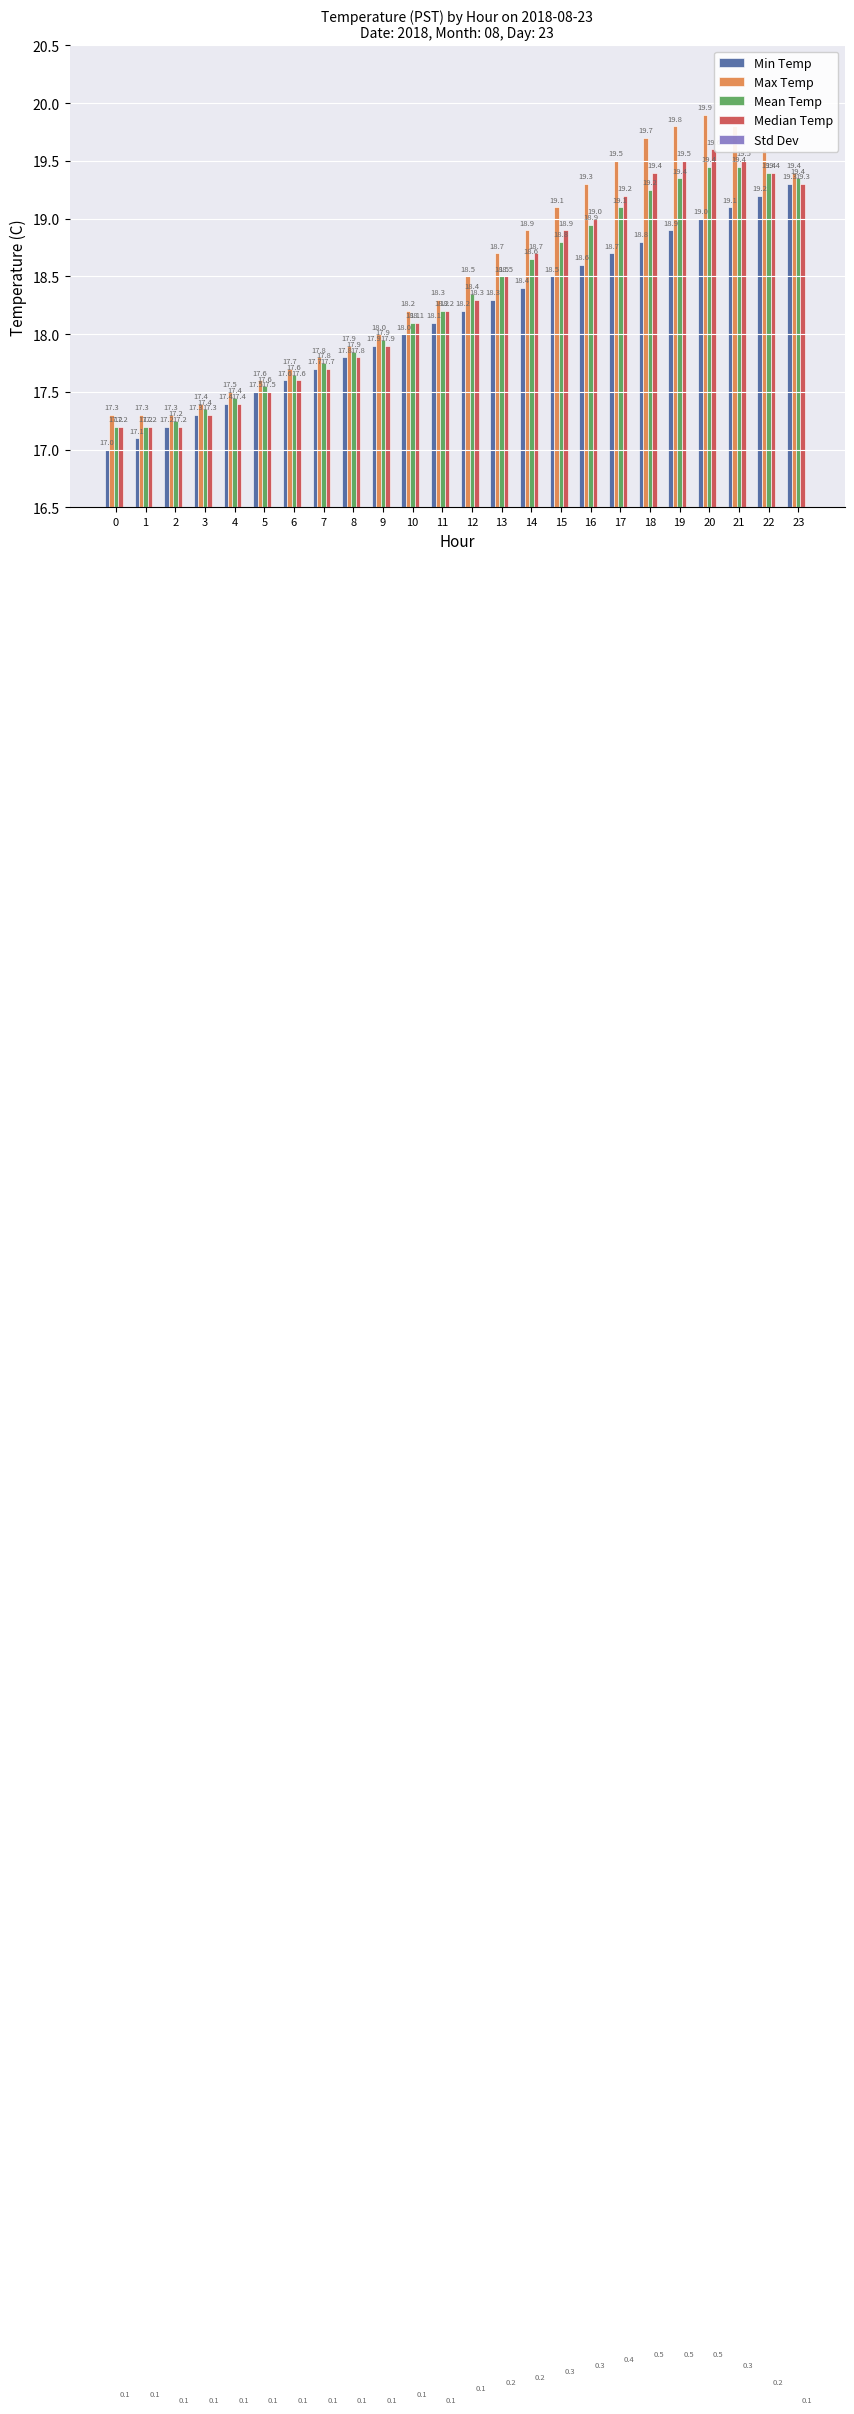

Reading left to right, what are all the values shown in this chart?

Min Temp: 17.0	17.1	17.2	17.3	17.4	17.5	17.6	17.7	17.8	17.9	18.0	18.1	18.2	18.3	18.4	18.5	18.6	18.7	18.8	18.9	19.0	19.1	19.2	19.3
Max Temp: 17.3	17.3	17.3	17.4	17.5	17.6	17.7	17.8	17.9	18.0	18.2	18.3	18.5	18.7	18.9	19.1	19.3	19.5	19.7	19.8	19.9	19.8	19.6	19.4
Mean Temp: 17.2	17.2	17.2	17.4	17.4	17.6	17.6	17.8	17.9	17.9	18.1	18.2	18.4	18.5	18.6	18.8	18.9	19.1	19.2	19.4	19.4	19.4	19.4	19.4
Median Temp: 17.2	17.2	17.2	17.3	17.4	17.5	17.6	17.7	17.8	17.9	18.1	18.2	18.3	18.5	18.7	18.9	19.0	19.2	19.4	19.5	19.6	19.5	19.4	19.3
Std Dev: 0.1	0.1	0.1	0.1	0.1	0.1	0.1	0.1	0.1	0.1	0.1	0.1	0.1	0.2	0.2	0.3	0.3	0.4	0.5	0.5	0.5	0.3	0.2	0.1